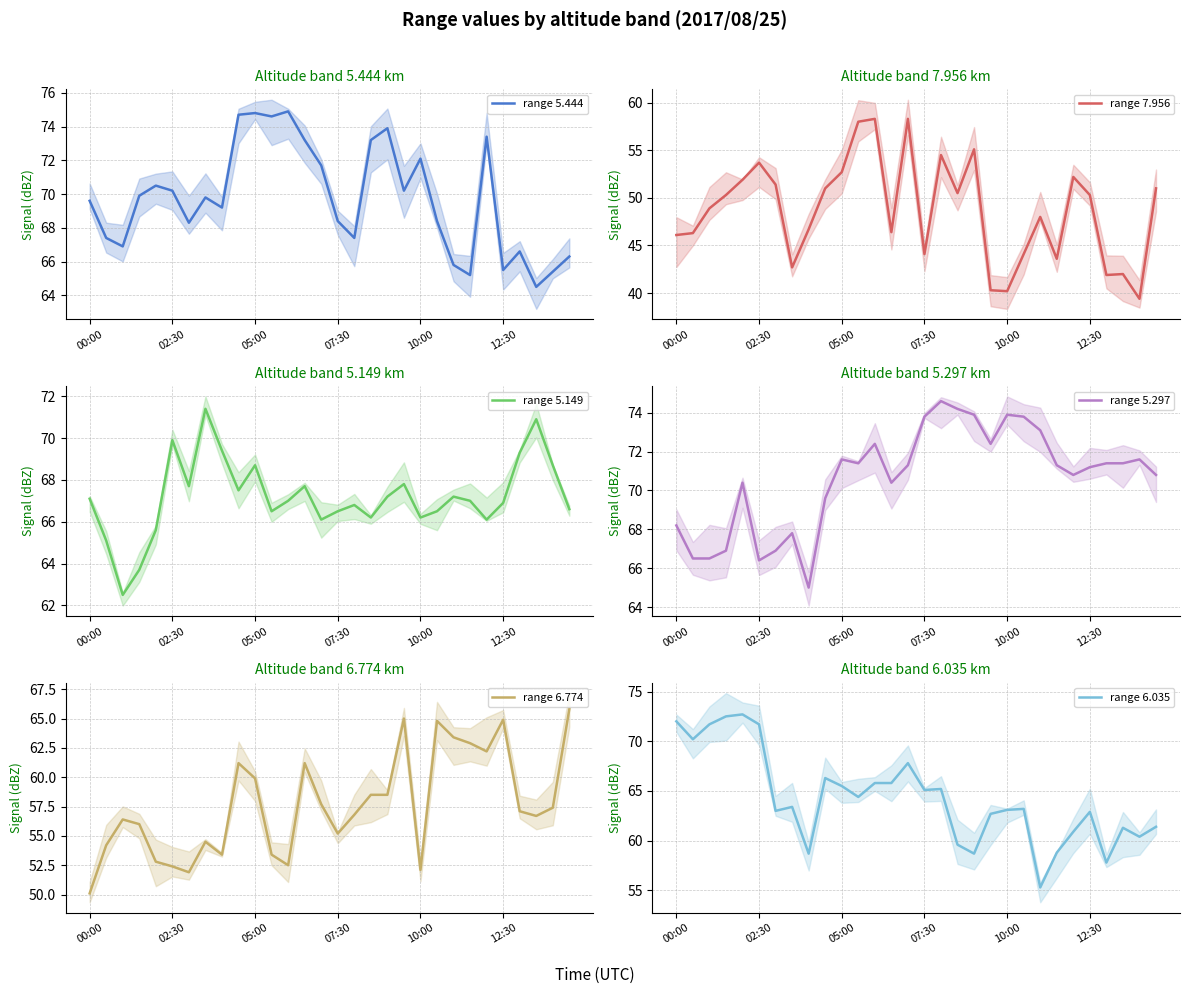

Between 10:00 and 17, which series saw the biggest shift?

range 6.035